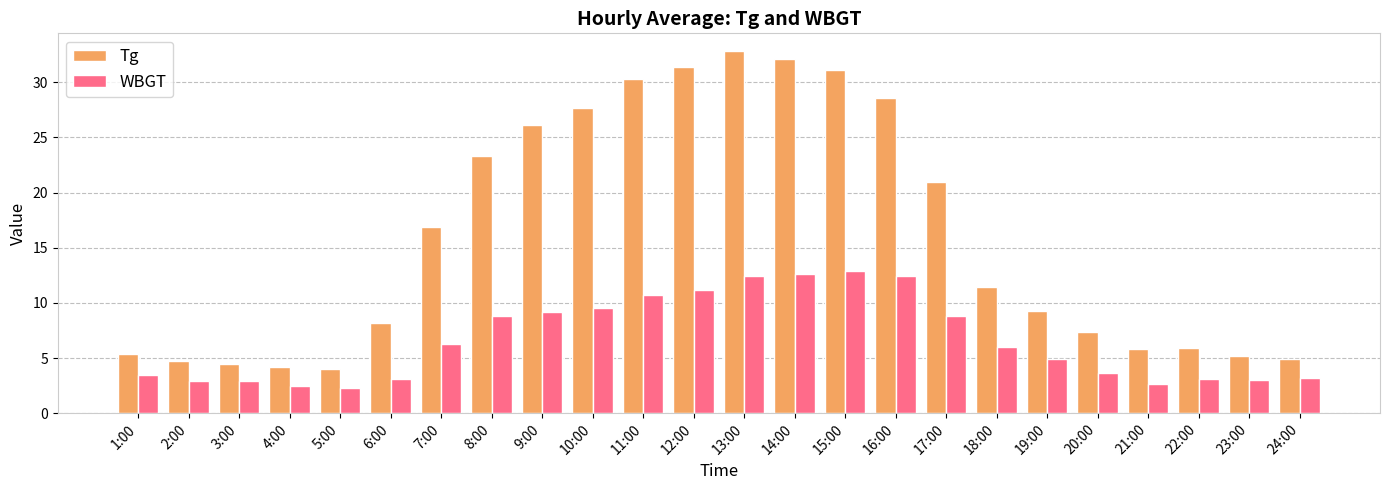

How many bars are there in total?

48